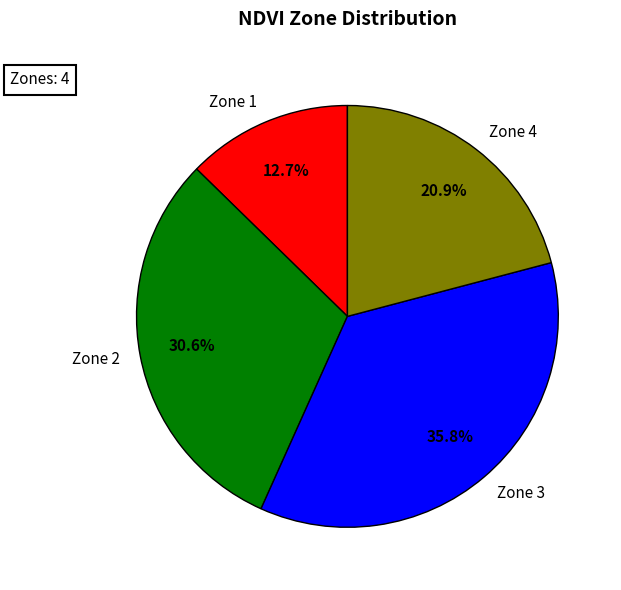

Which slice is the smallest?

Zone 1